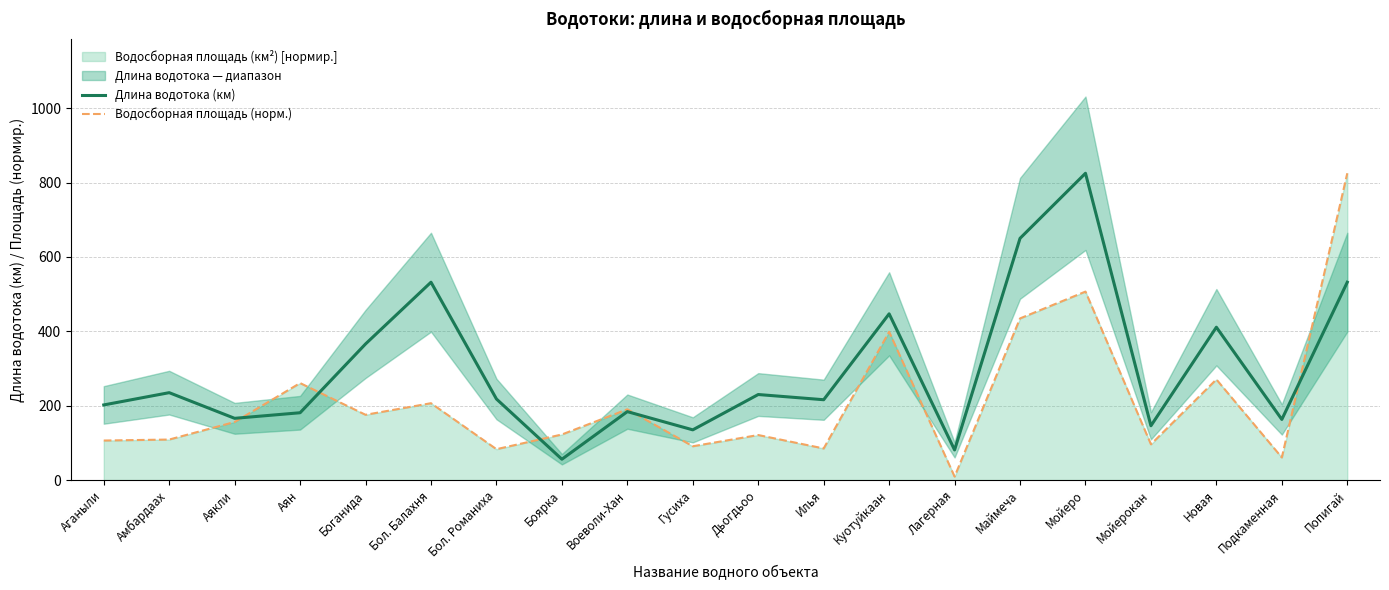

At which label does Водосборная площадь (норм.) first exceed 156?

Аякли